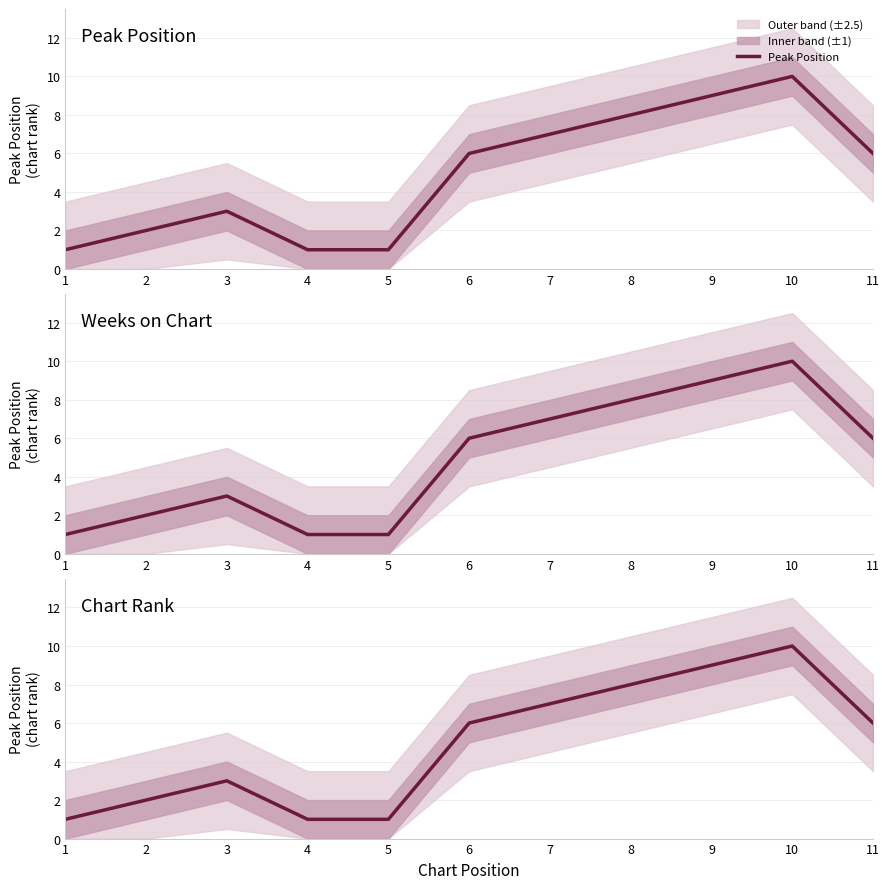

How many lines are shown in the chart?

1